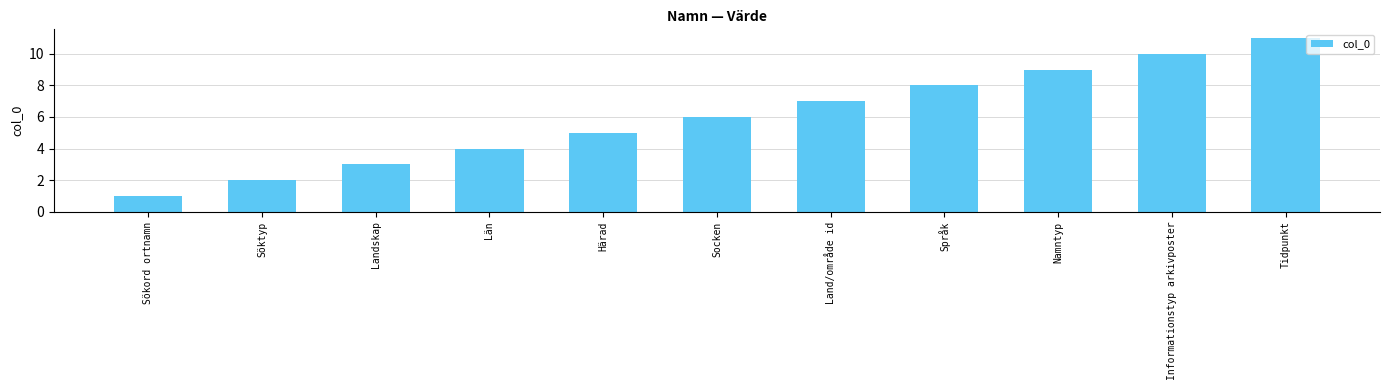

True or false: the data shows 16 at Namntyp.

False